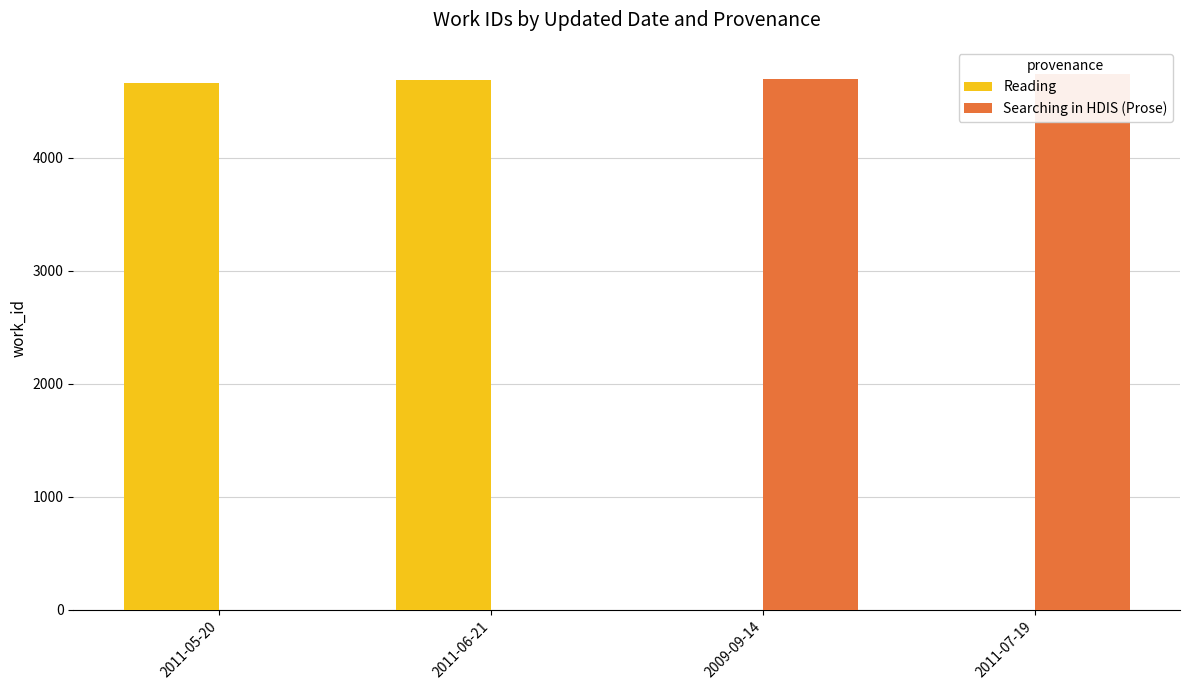

What is the label of the 1st bar from the left?

2011-05-20